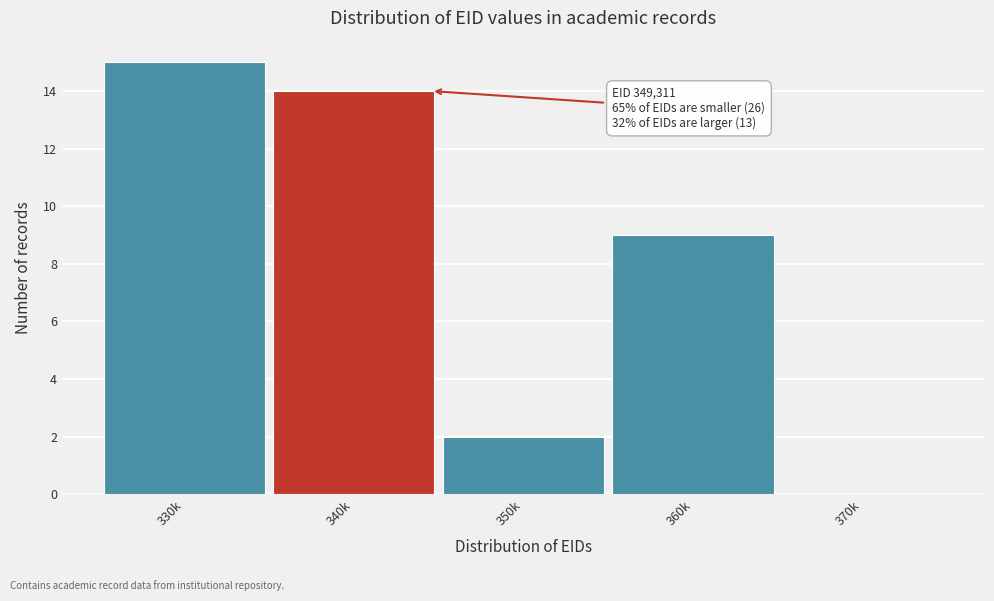

Reading left to right, transcribe all the data shown in this chart.

330k=15	340k=14	350k=2	360k=9	370k=0